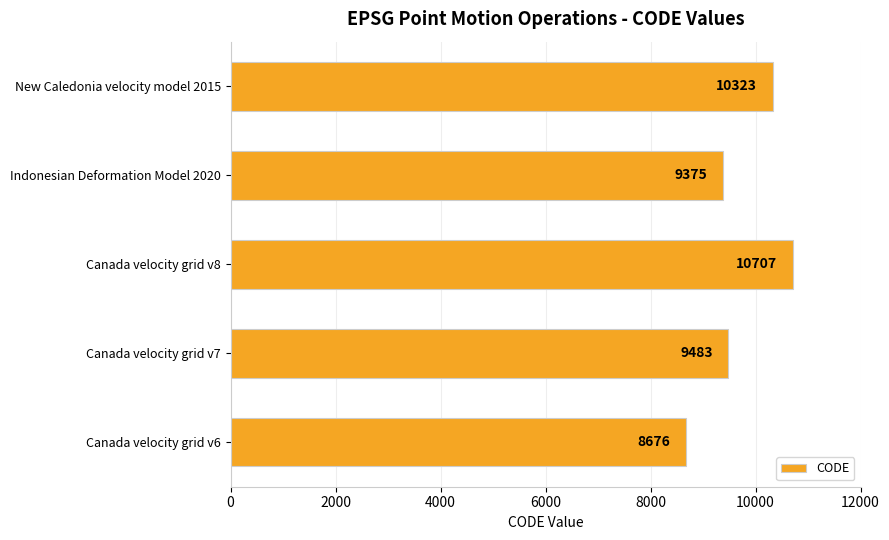

Does the chart contain stacked bars?

No